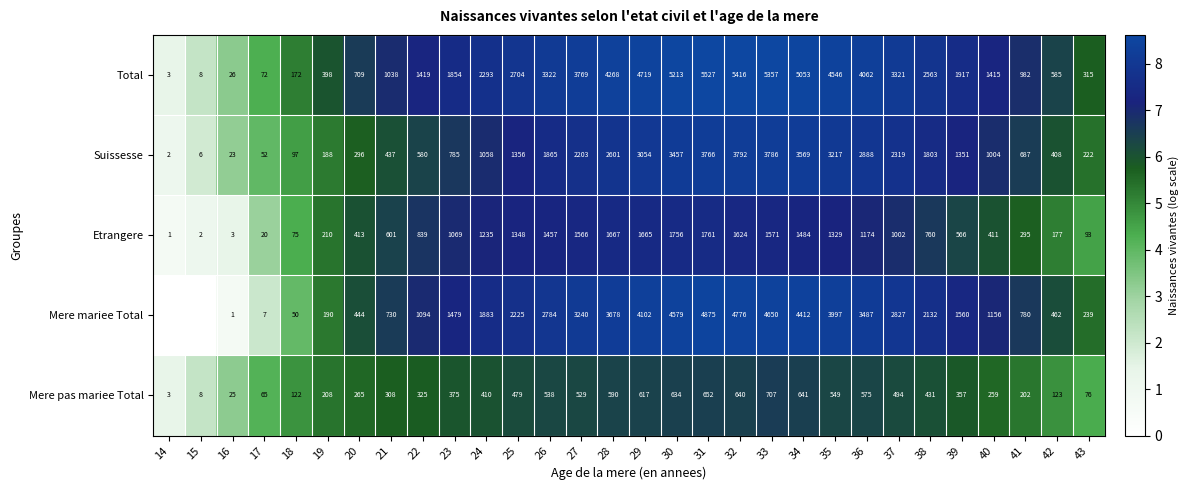

Which label corresponds to the smallest value in the chart?

14